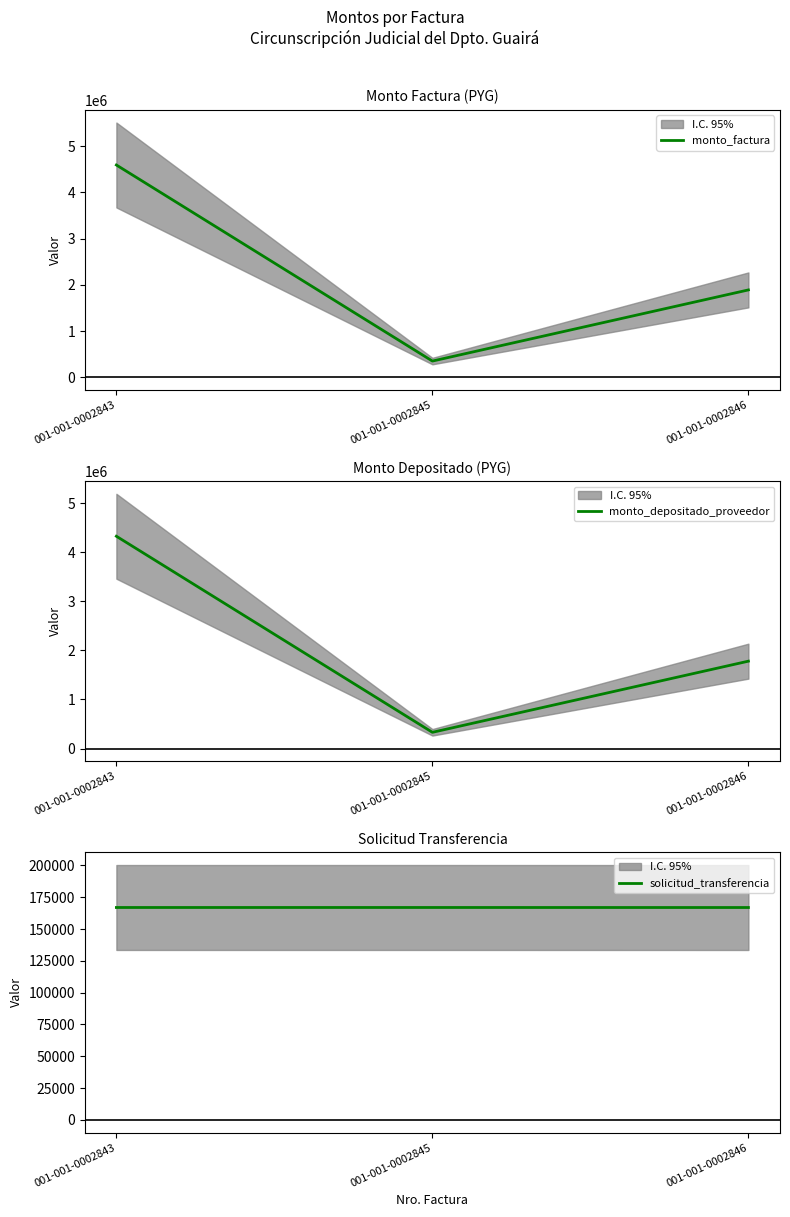

Between 001-001-0002843 and 001-001-0002846, which series saw the biggest shift?

monto_factura